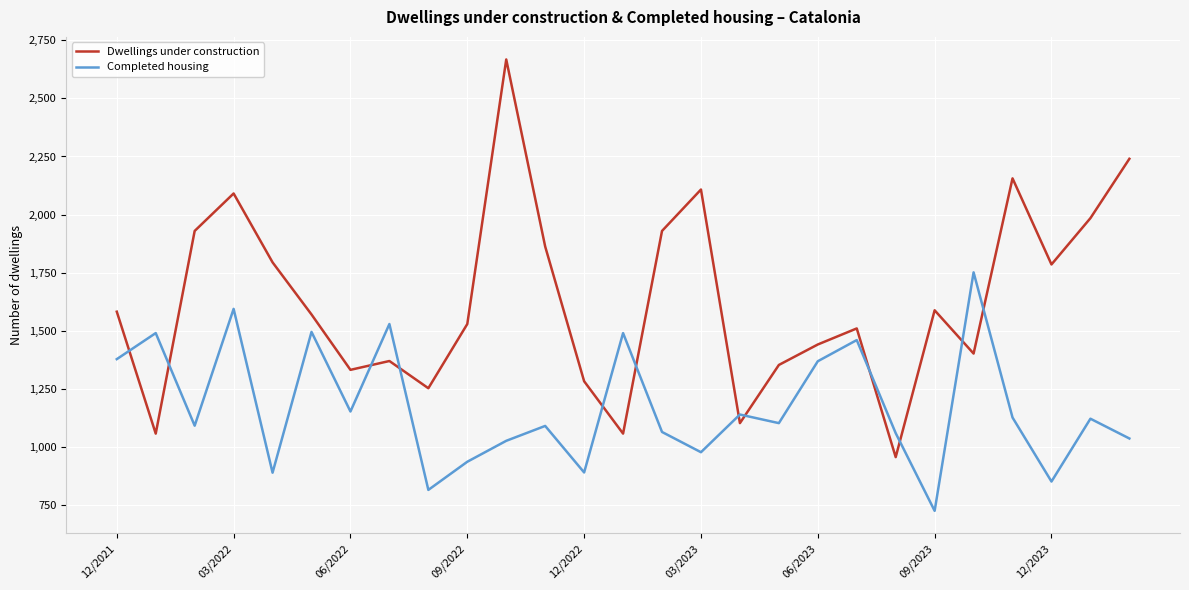

What is the maximum value shown in the chart?

2667